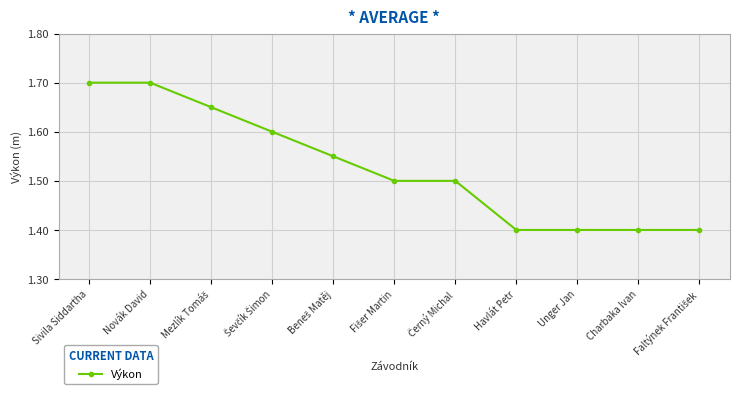

Is this an area chart (filled region under the line)?

No